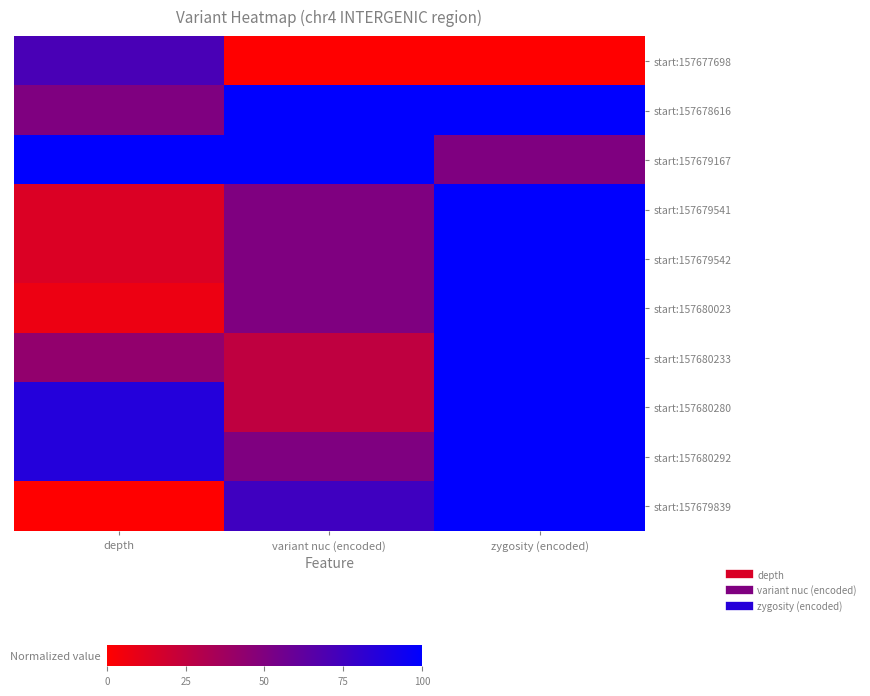

Which series has the largest total across all categories?

start:157678616